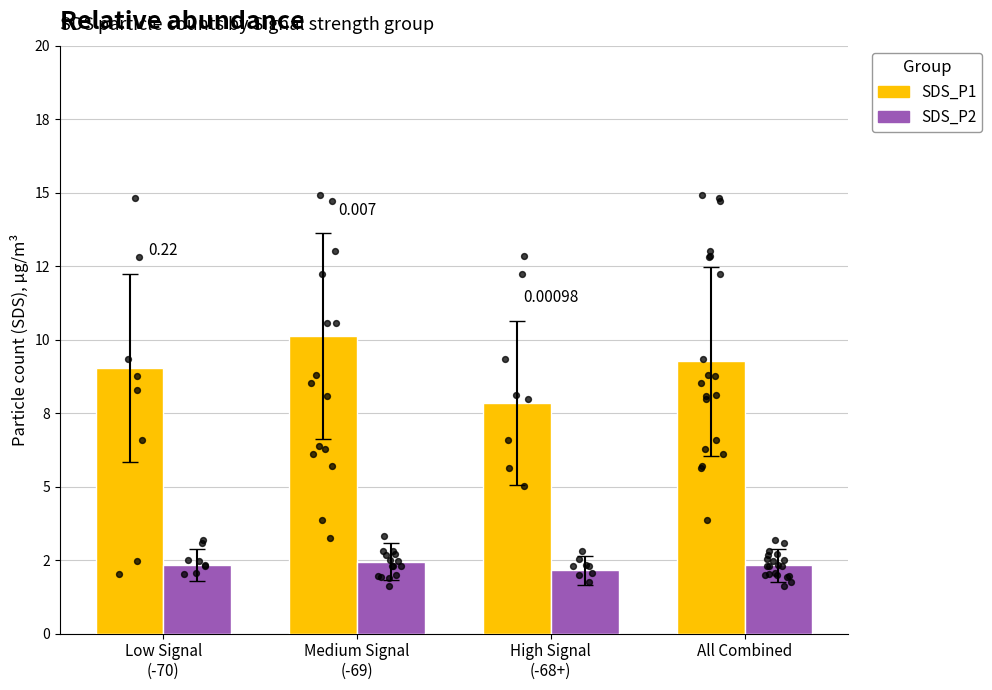

At which category is the sum across all series the highest?

Medium Signal
(-69)